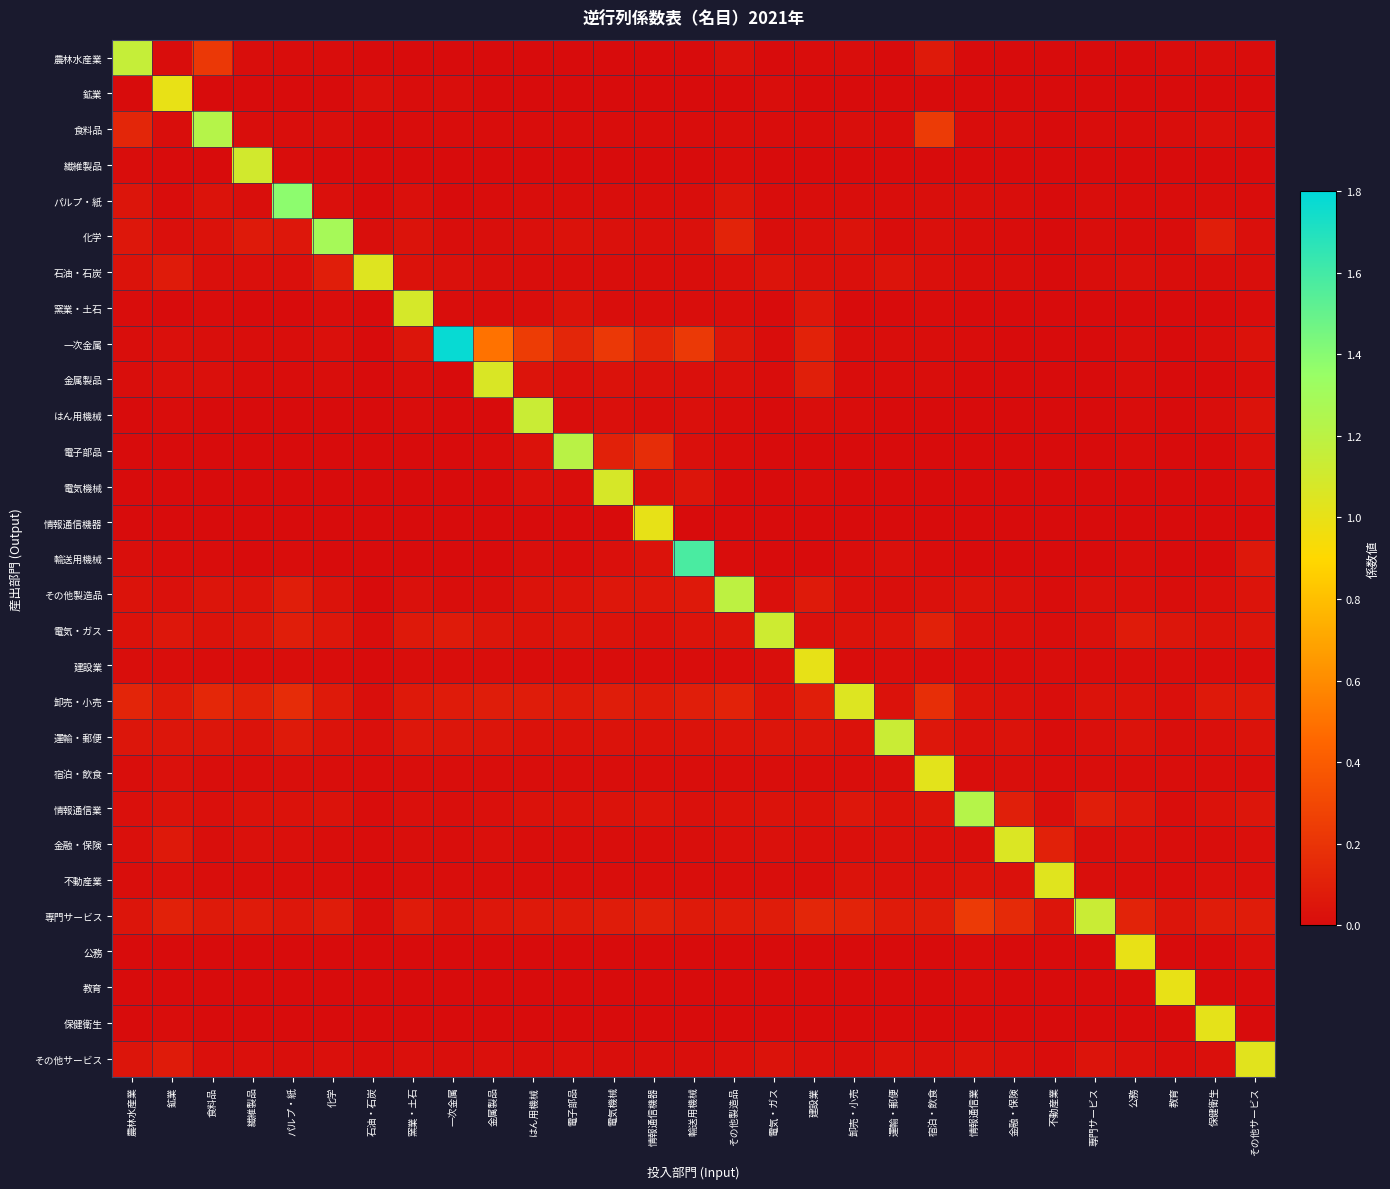

At how many categories does at least one series exceed 1?

29